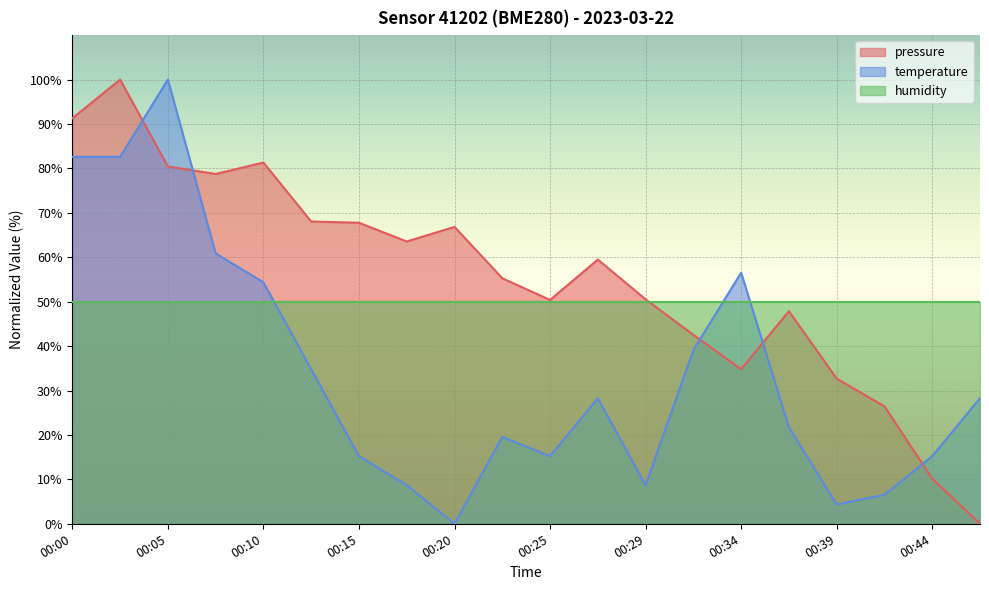

What is the highest value of the temperature series?

100.0